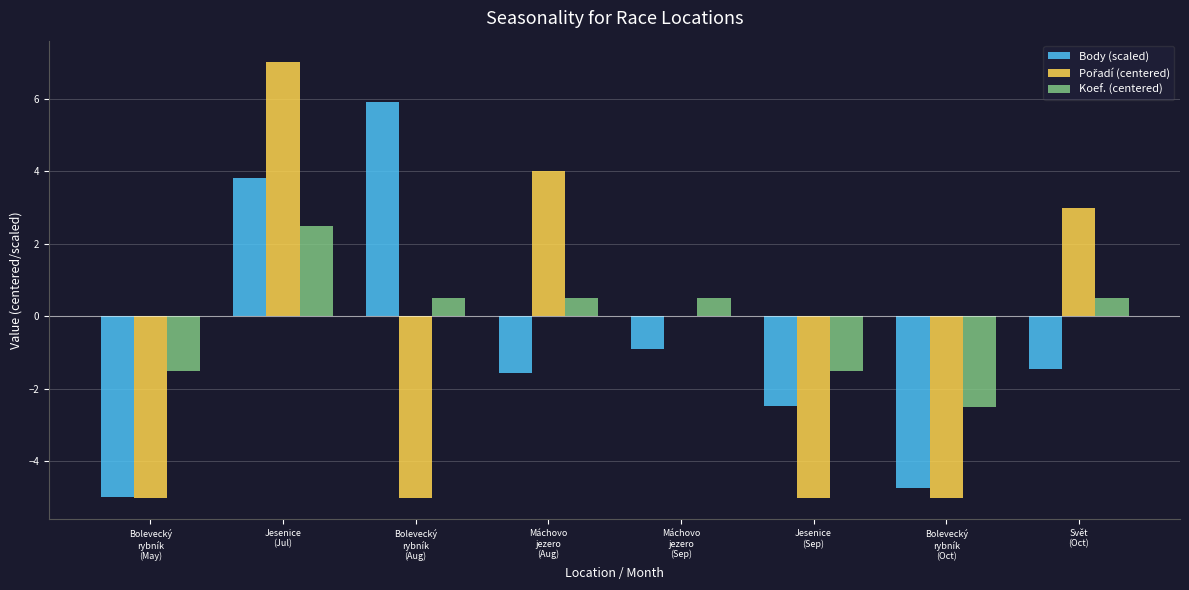

What is the maximum value for Koef. (centered)?

2.5